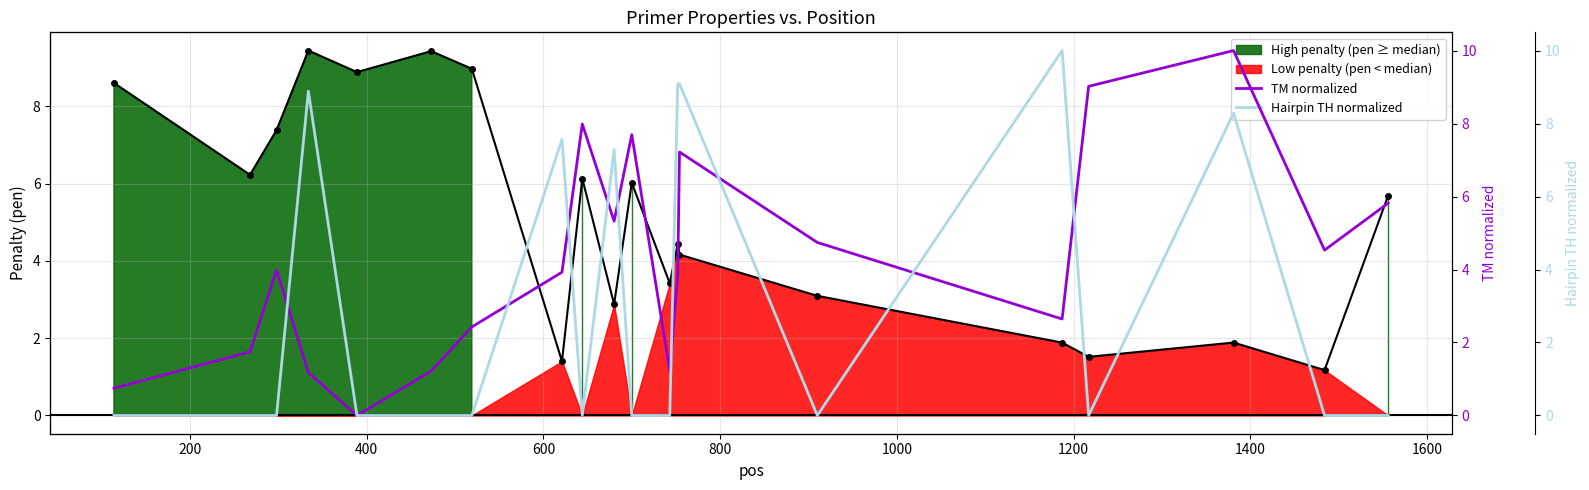

List the series in order of their peak value, highest first.

TM normalized, Hairpin TH normalized